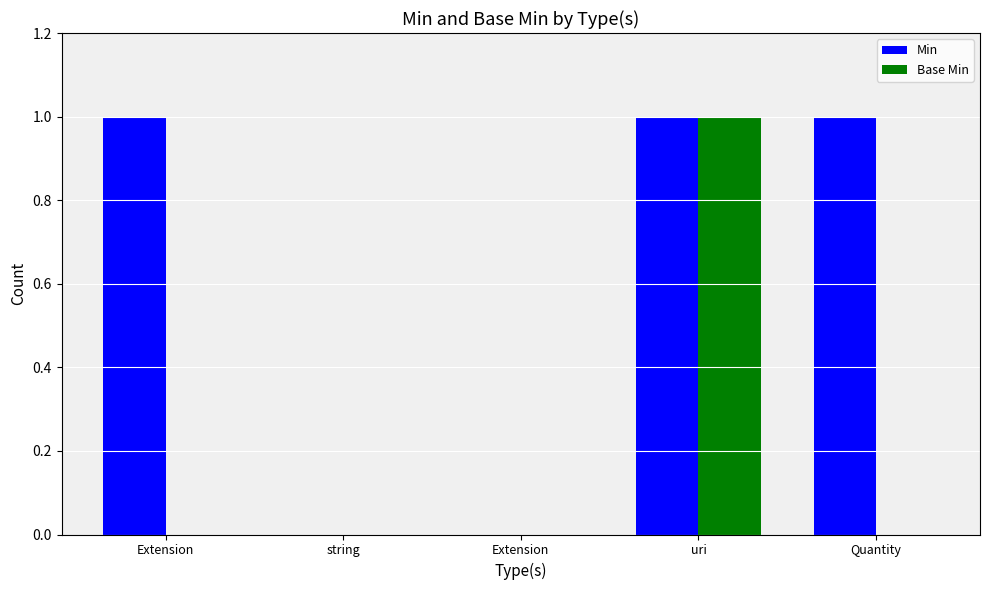

What is the difference between the second highest and second lowest values in the Min series?

1